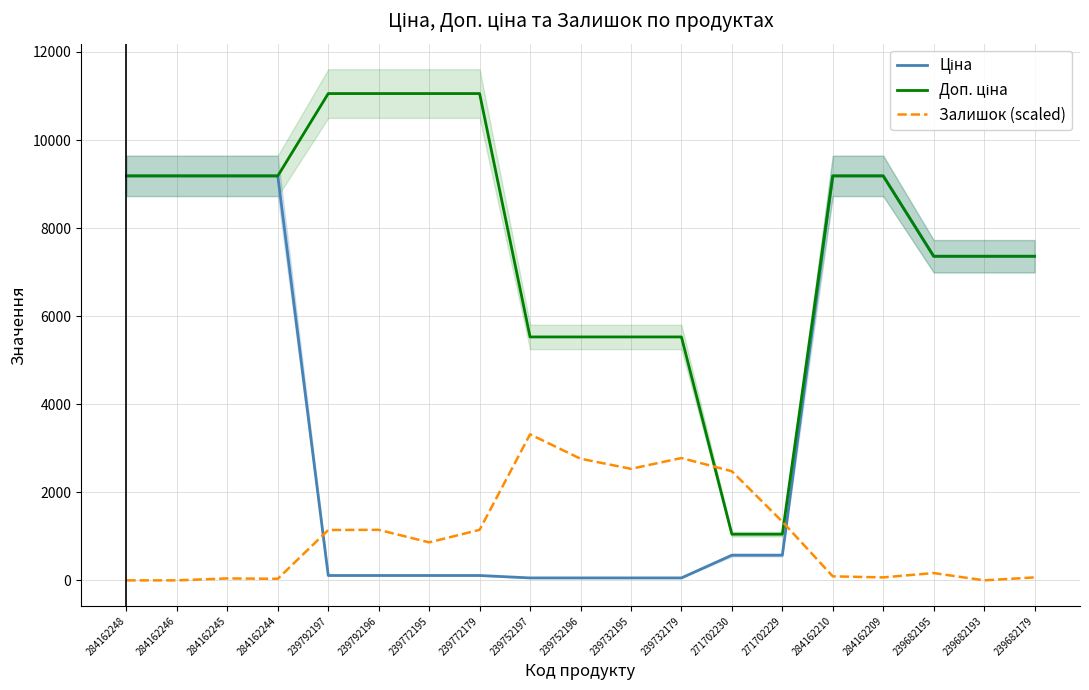

The Доп. ціна series shows 9185.1 at 284162210. True or false?

True